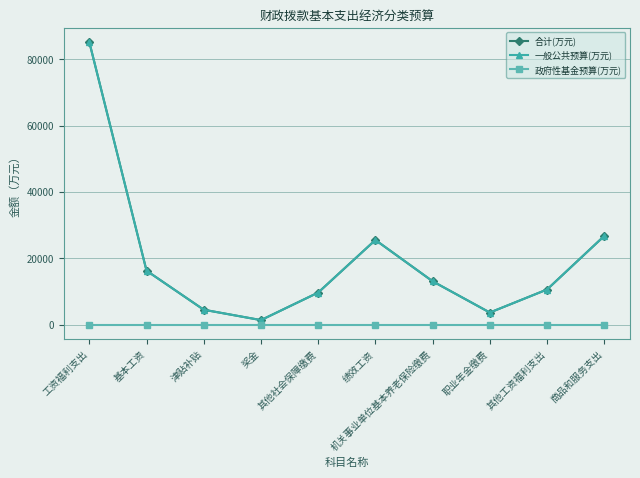

Does the chart have visible grid lines?

Yes